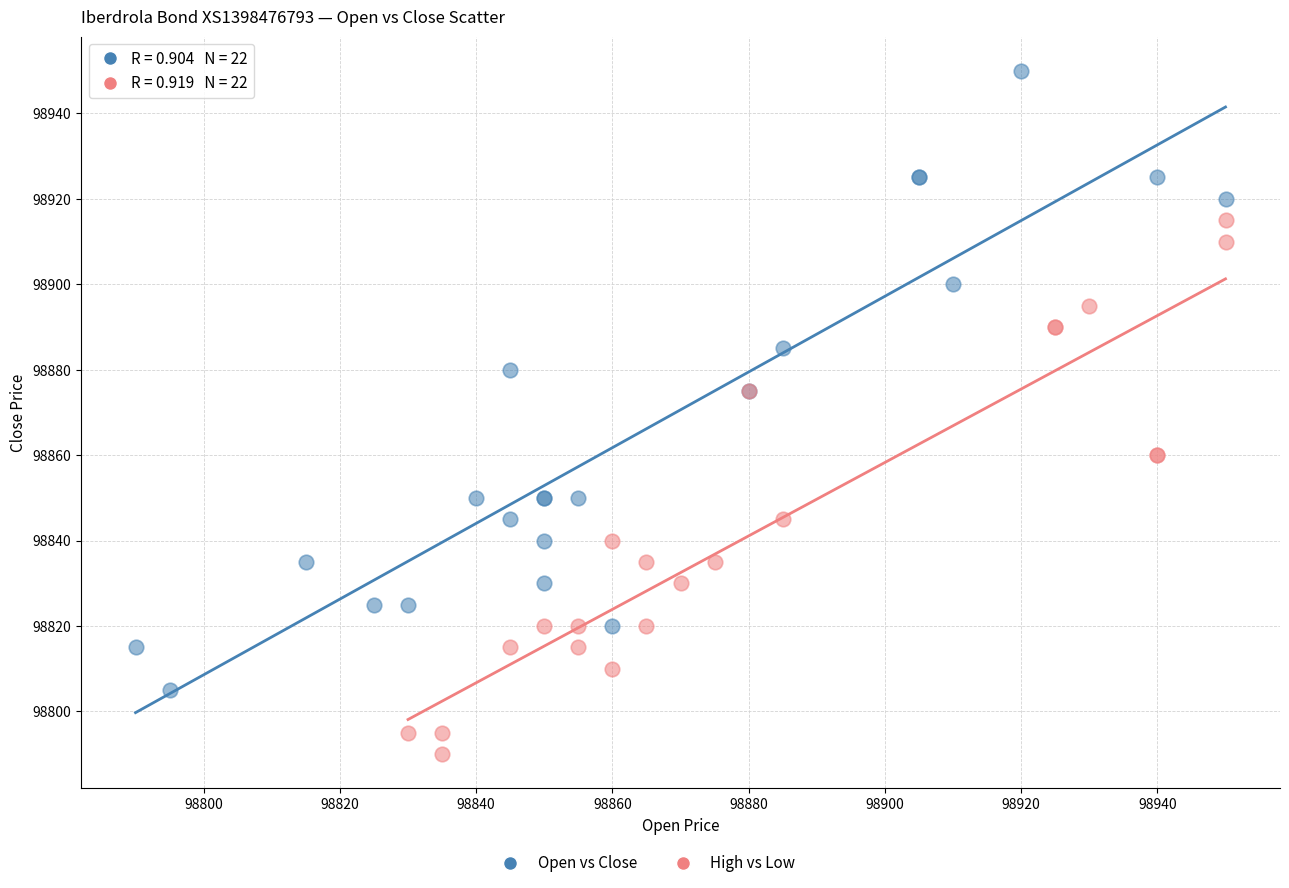

Which series reaches the maximum Y coordinate?

Open vs Close